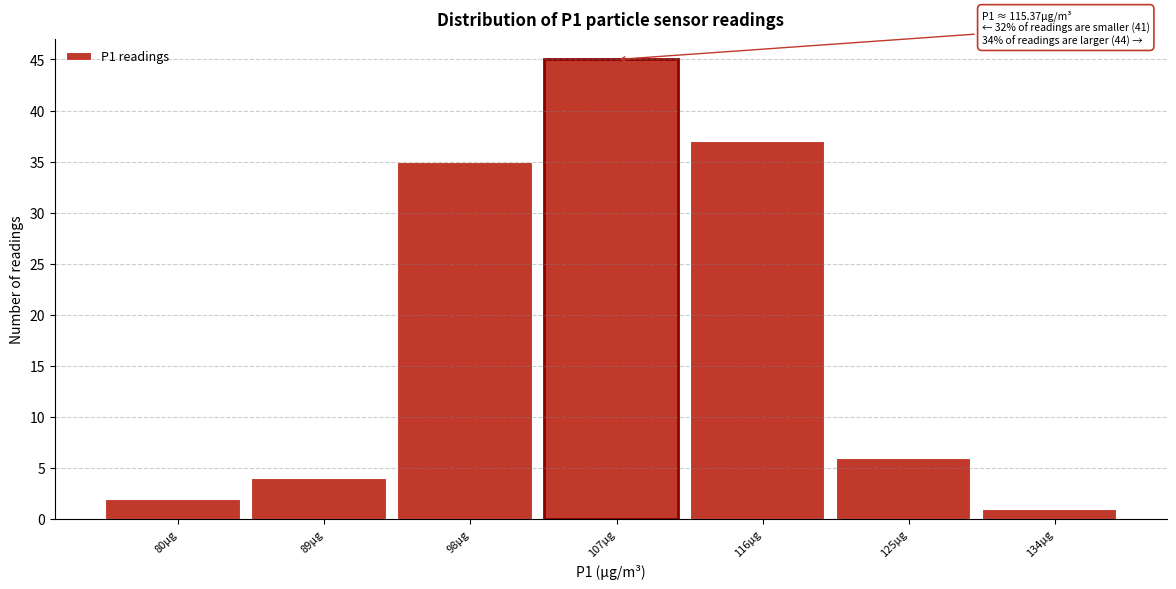

Reading left to right, list all the values displayed in this chart.

80µg=2	89µg=4	98µg=35	107µg=45	116µg=37	125µg=6	134µg=1